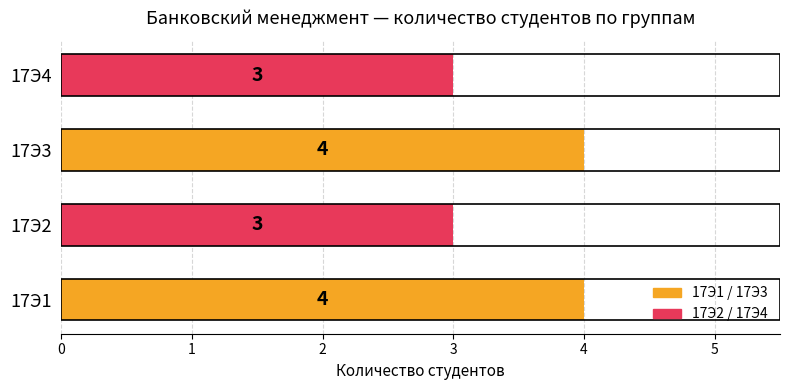

Count the number of categories in the chart.

4